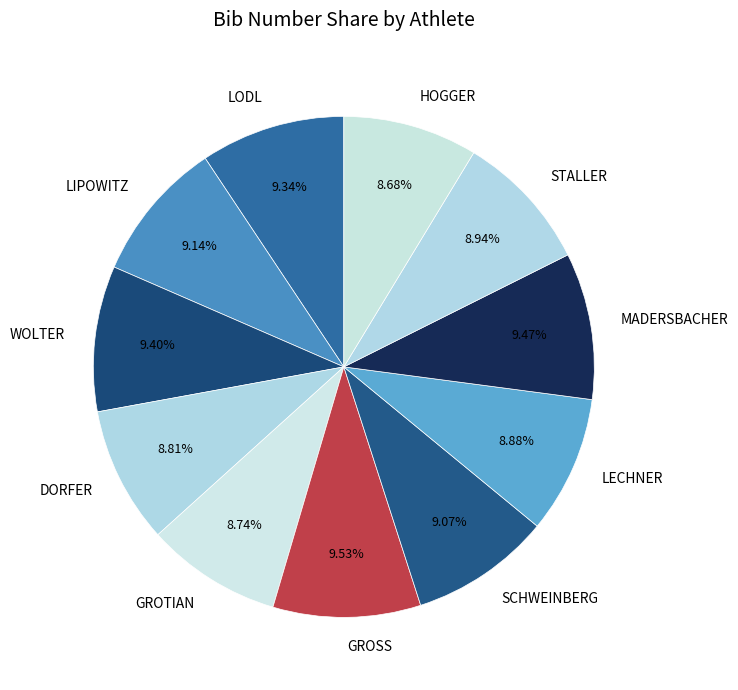

Combined, do STALLER and DORFER account for over 50%?

No